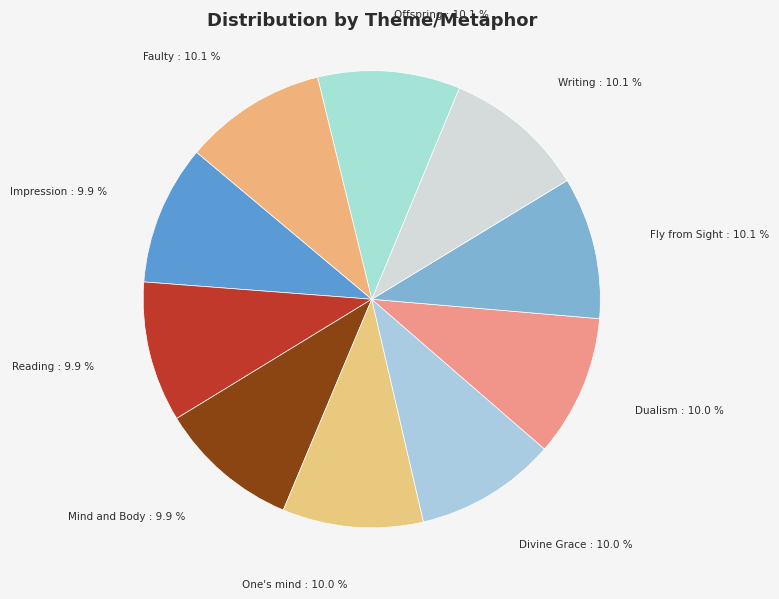

How many segments does this pie chart have?

10